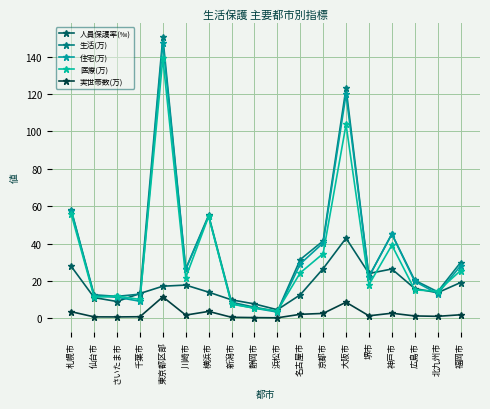

Reading right to left, list all the values displayed in this chart.

人員保護率(‰): 福岡市=19.1	北九州市=13.7	広島市=15.9	神戸市=26.4	堺市=24.0	大阪市=42.9	京都市=26.6	名古屋市=12.6	浜松市=4.6	静岡市=7.7	新潟市=9.9	横浜市=14.0	川崎市=17.8	東京都区部=17.2	千葉市=13.3	さいたま市=9.0	仙台市=11.1	札幌市=27.8
生活(万): 福岡市=29.8	北九州市=14.2	広島市=20.3	神戸市=45.2	堺市=22.3	大阪市=123.3	京都市=41.4	名古屋市=31.5	浜松市=3.7	静岡市=6.0	新潟市=8.6	横浜市=55.2	川崎市=26.5	東京都区部=150.4	千葉市=12.9	さいたま市=11.8	仙台市=12.6	札幌市=58.0
住宅(万): 福岡市=28.1	北九州市=13.2	広島市=19.8	神戸市=45.0	堺市=22.3	大阪市=119.9	京都市=40.3	名古屋市=29.1	浜松市=3.4	静岡市=5.4	新潟市=7.8	横浜市=54.6	川崎市=26.2	東京都区部=147.3	千葉市=9.1	さいたま市=11.3	仙台市=12.0	札幌市=57.7
医療(万): 福岡市=25.5	北九州市=14.5	広島市=15.2	神戸市=39.2	堺市=18.0	大阪市=103.7	京都市=34.7	名古屋市=24.4	浜松市=4.0	静岡市=5.4	新潟市=7.6	横浜市=54.5	川崎市=21.8	東京都区部=139.1	千葉市=10.1	さいたま市=11.9	仙台市=11.4	札幌市=55.7
実世帯数(万): 福岡市=1.9	北九州市=1.1	広島市=1.3	神戸市=2.7	堺市=1.4	大阪市=8.6	京都市=2.6	名古屋市=2.2	浜松市=0.3	静岡市=0.4	新潟市=0.6	横浜市=3.7	川崎市=1.7	東京都区部=11.5	千葉市=0.9	さいたま市=0.8	仙台市=0.8	札幌市=3.5